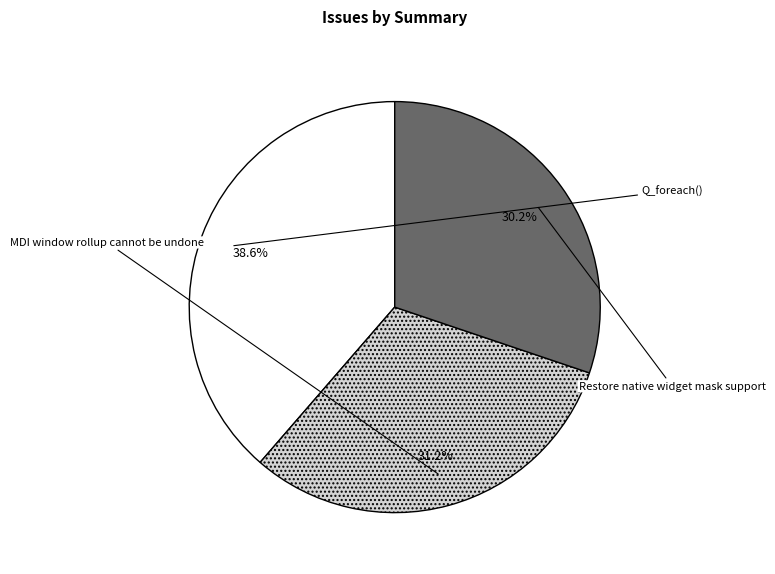

Is there a majority slice in this chart?

No